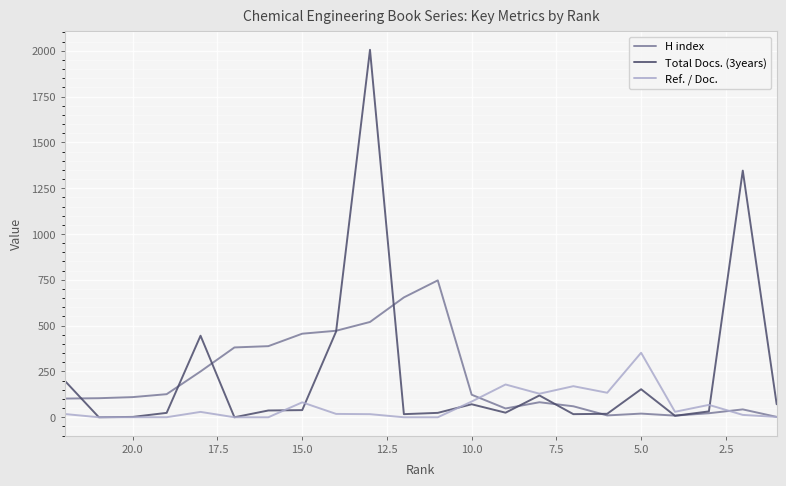

The H index series shows 747.0 at 11. True or false?

True